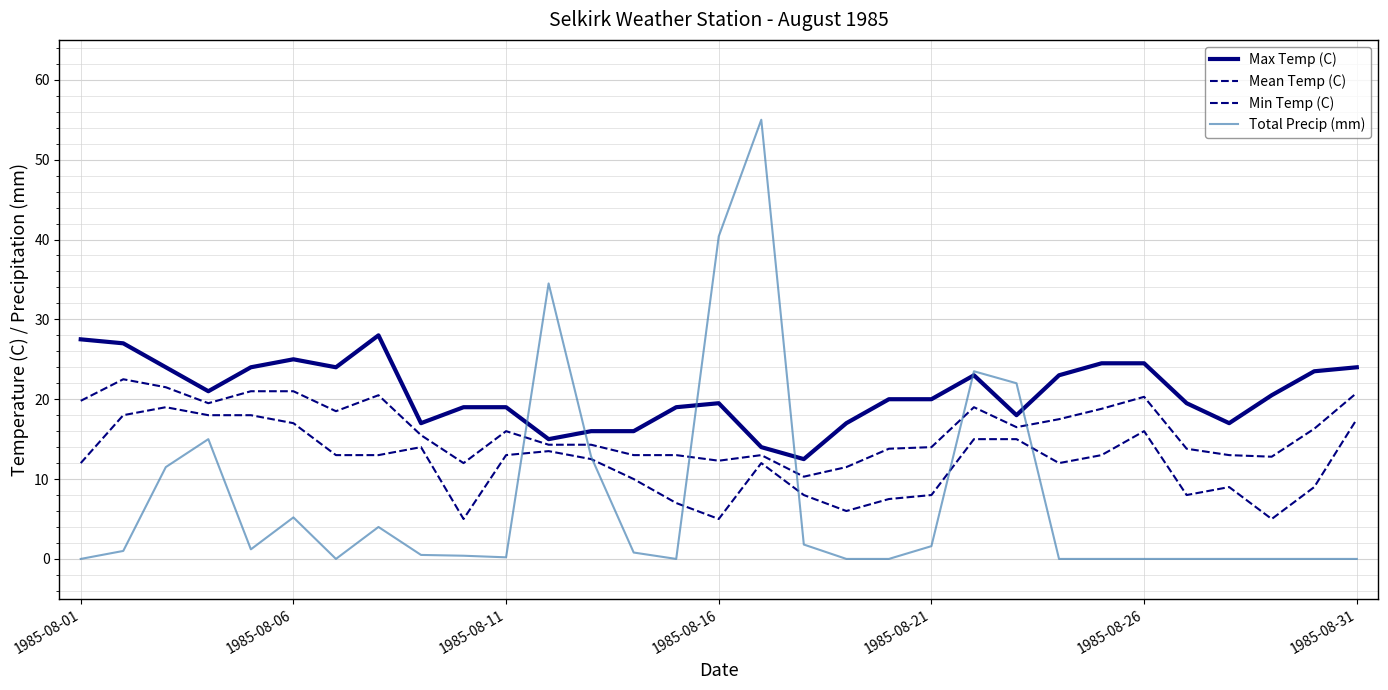

How many lines are shown in the chart?

4